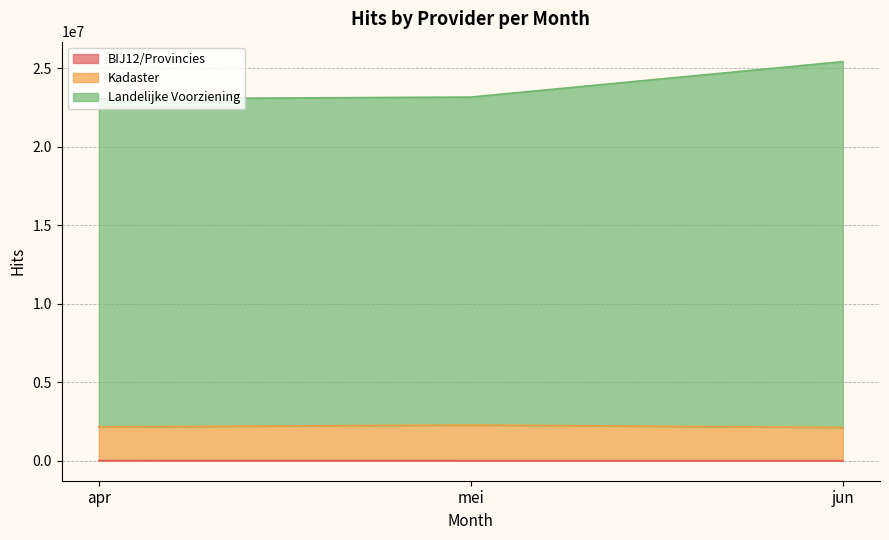

Which category has the lowest value in the Landelijke Voorziening series?

apr